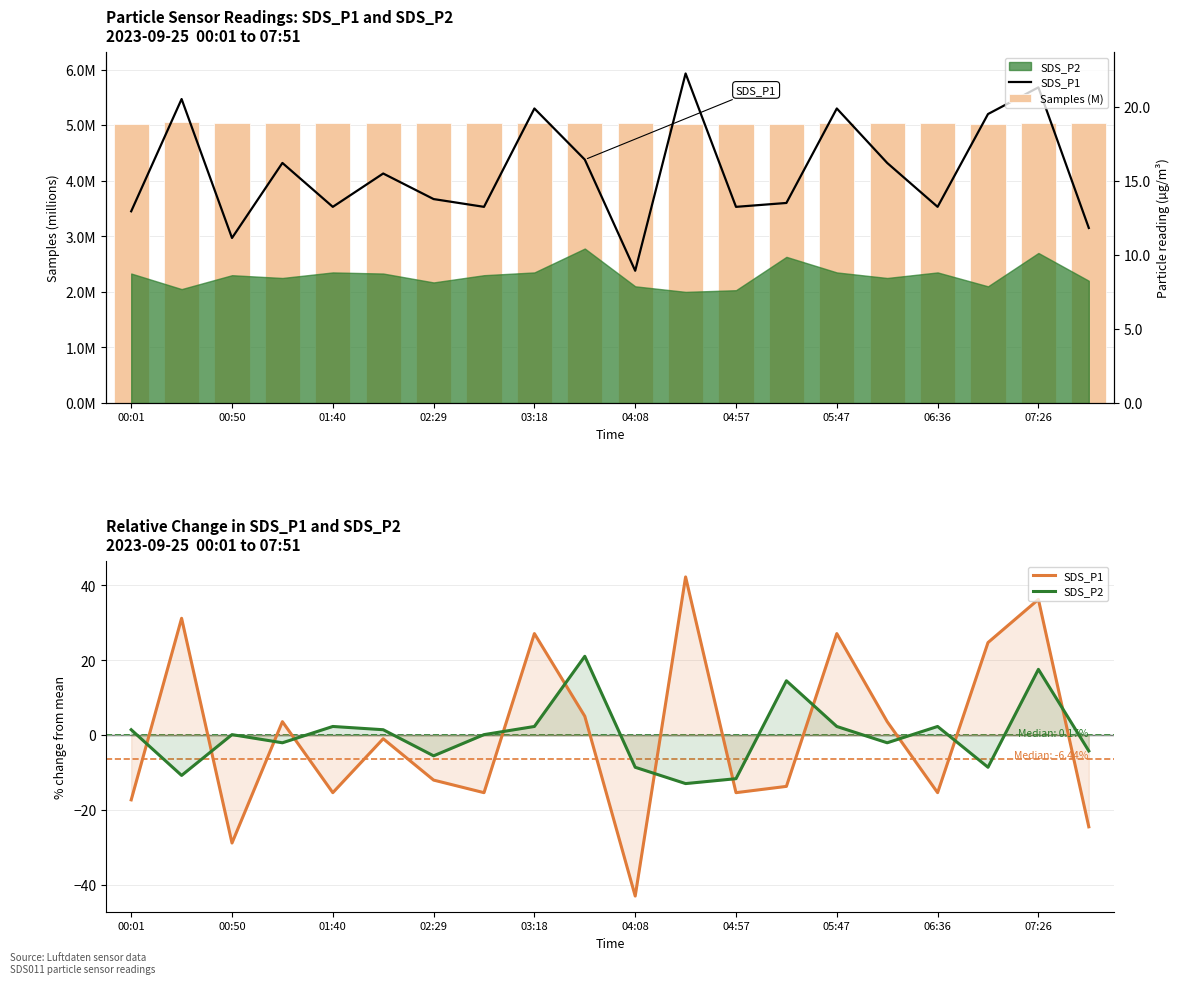

Rank the series by their maximum value, from lowest to highest.

Samples (M), SDS_P2, SDS_P1